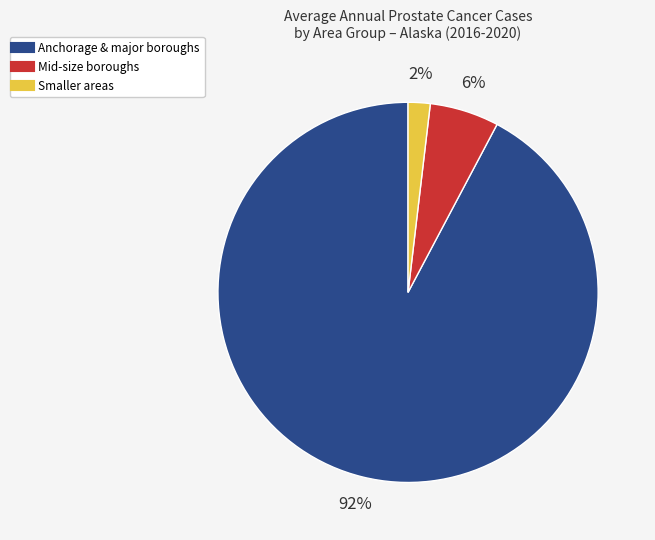

How many slices are in this pie chart?

3